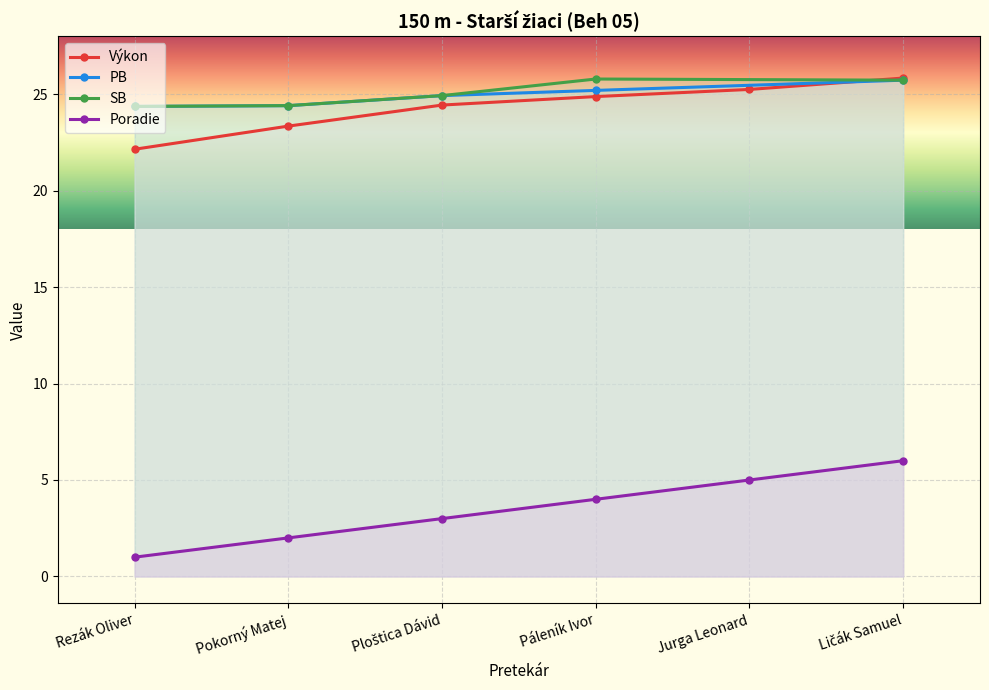

True or false: Poradie has a value of 1.9 at Ličák Samuel.

False